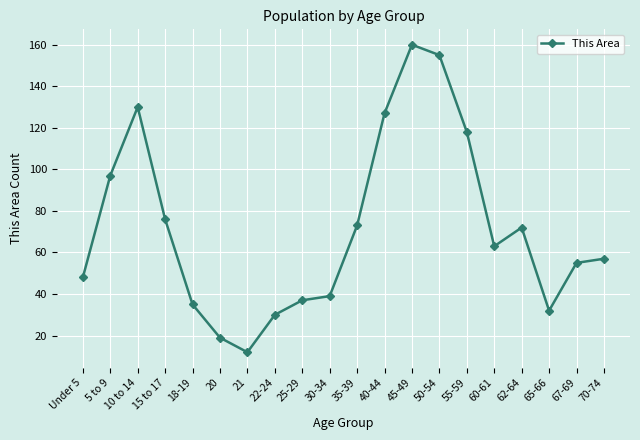

What is the change in value from 10 to 14 to 18-19?

-95